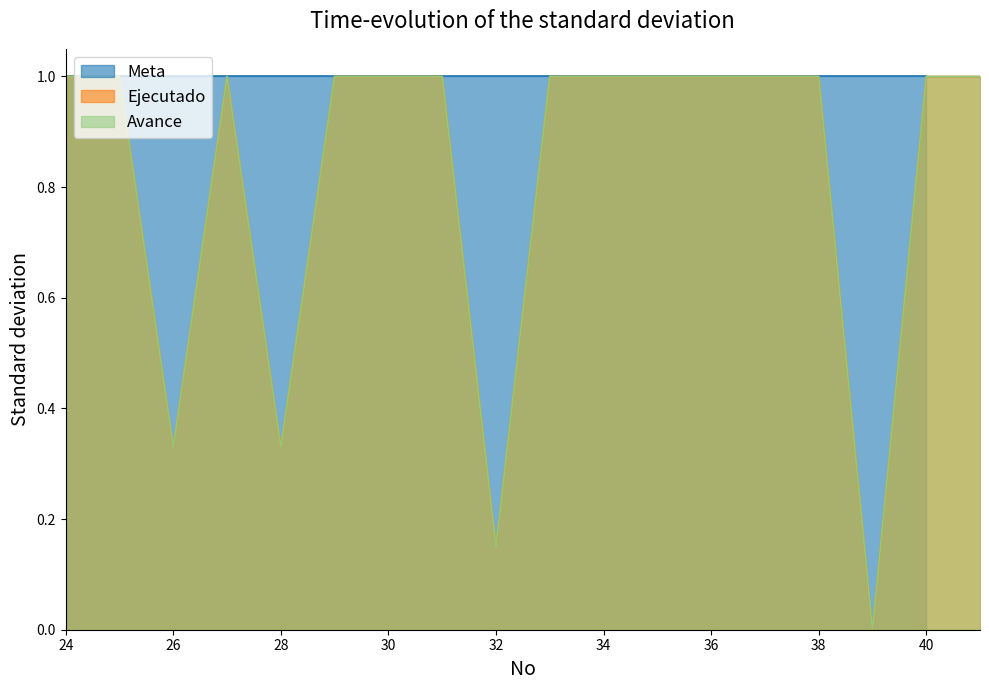

What is the maximum value shown in the chart?

1.0